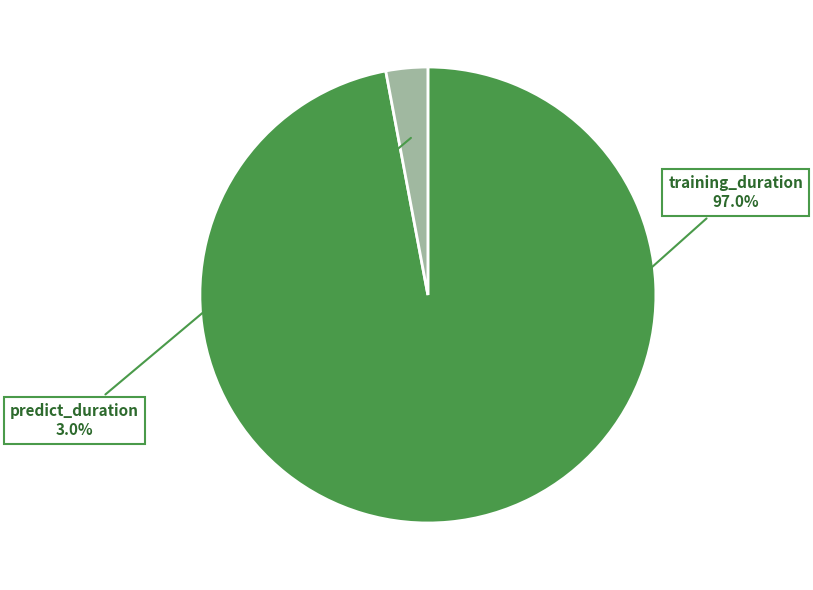

What is the majority slice?

training_duration